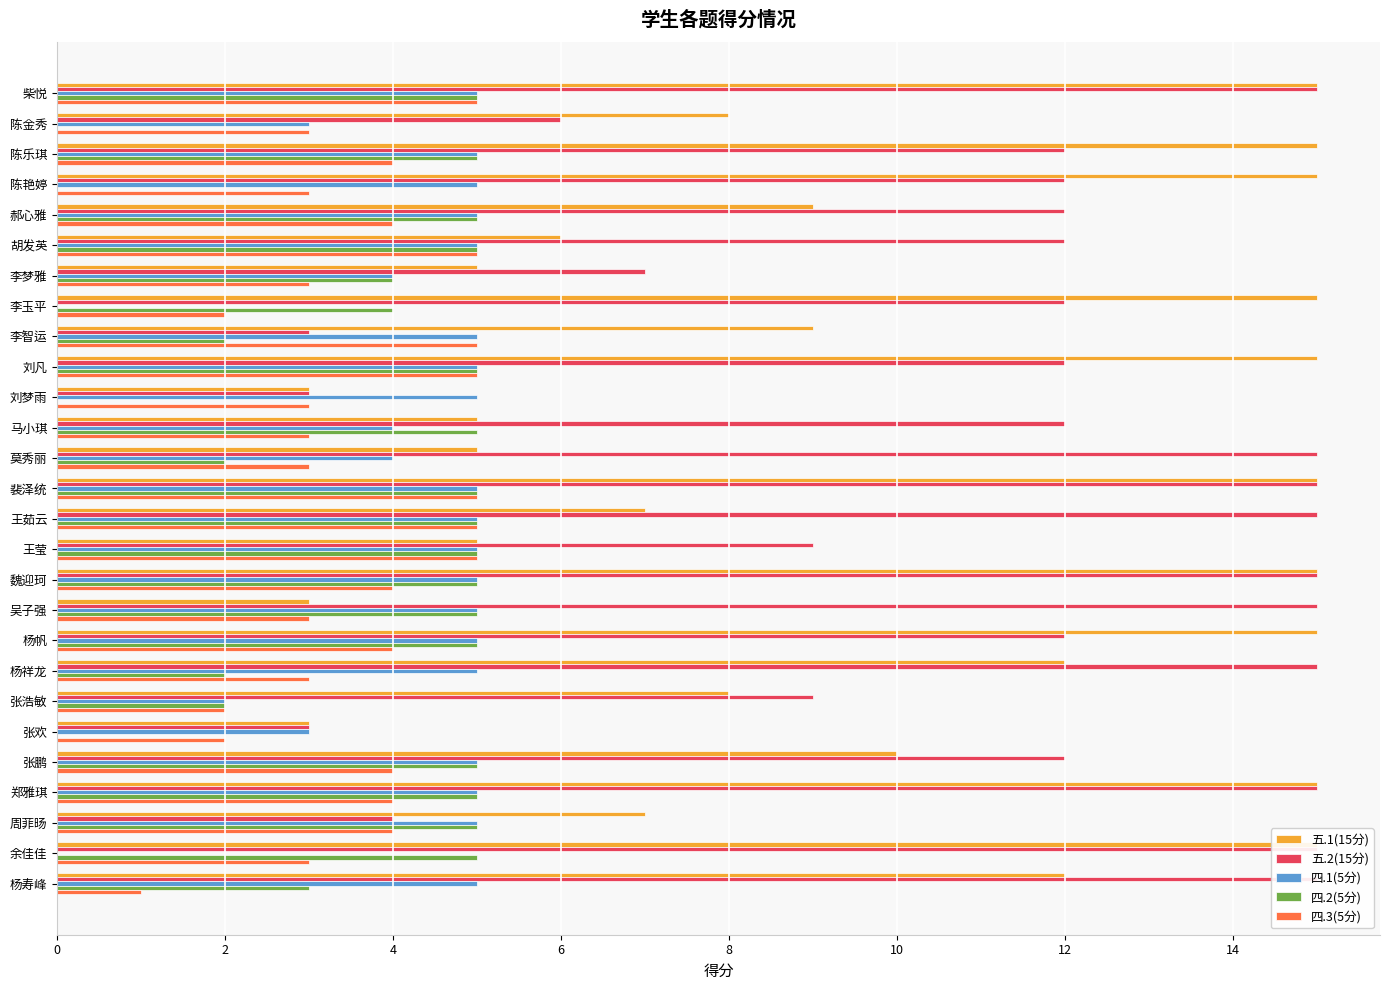

How many 四.3(5分) values are between 3 and 5?

23